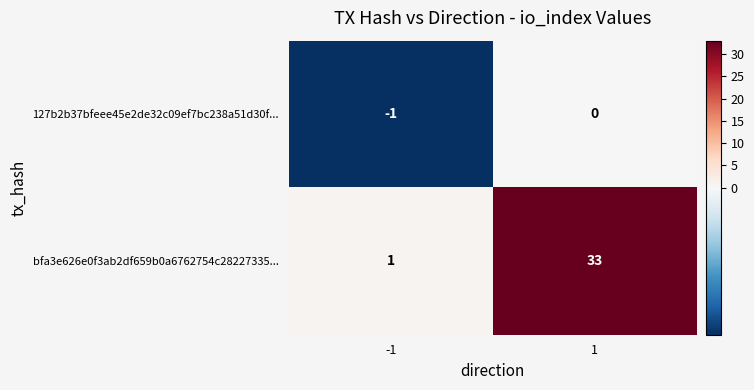

The value of 127b2b37bfeee45e2de32c09ef7bc238a51d30f... at -1 is -2. True or false?

False